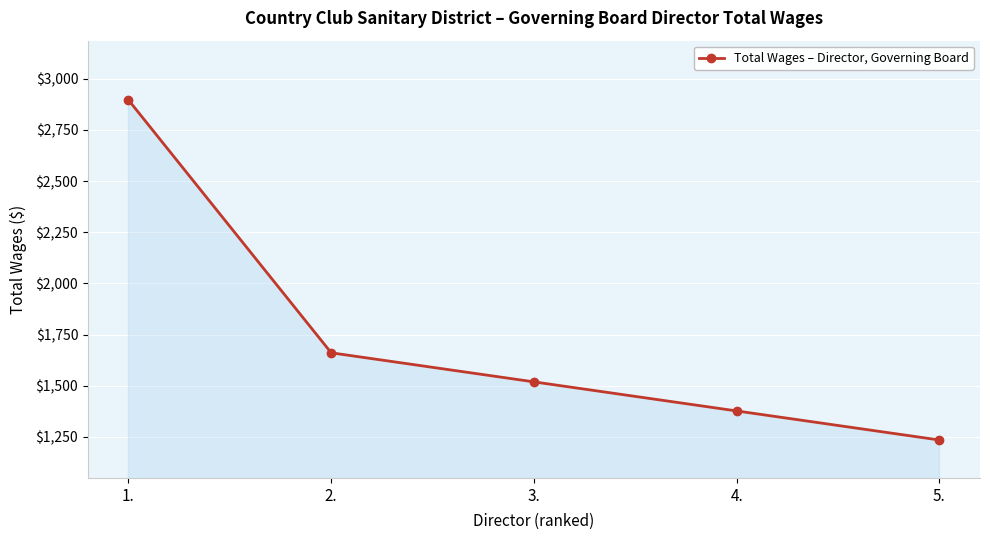

At which label is the value closest to 2065?

2.